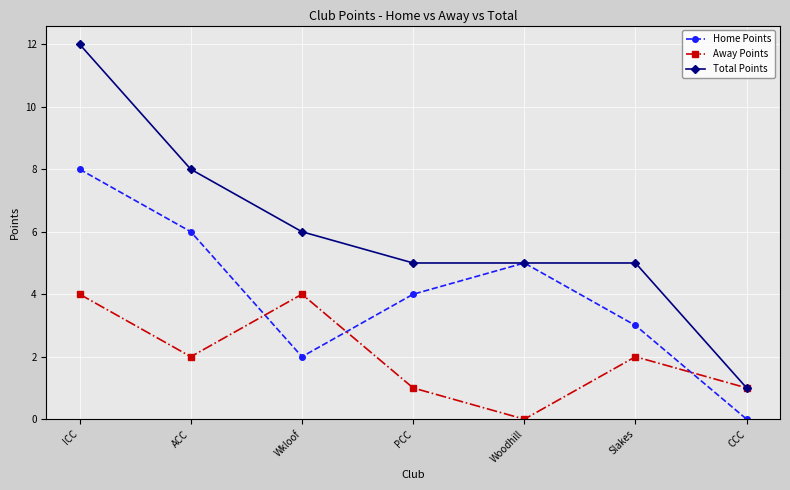

What is the difference between the maximum and minimum values in the Home Points series?

8